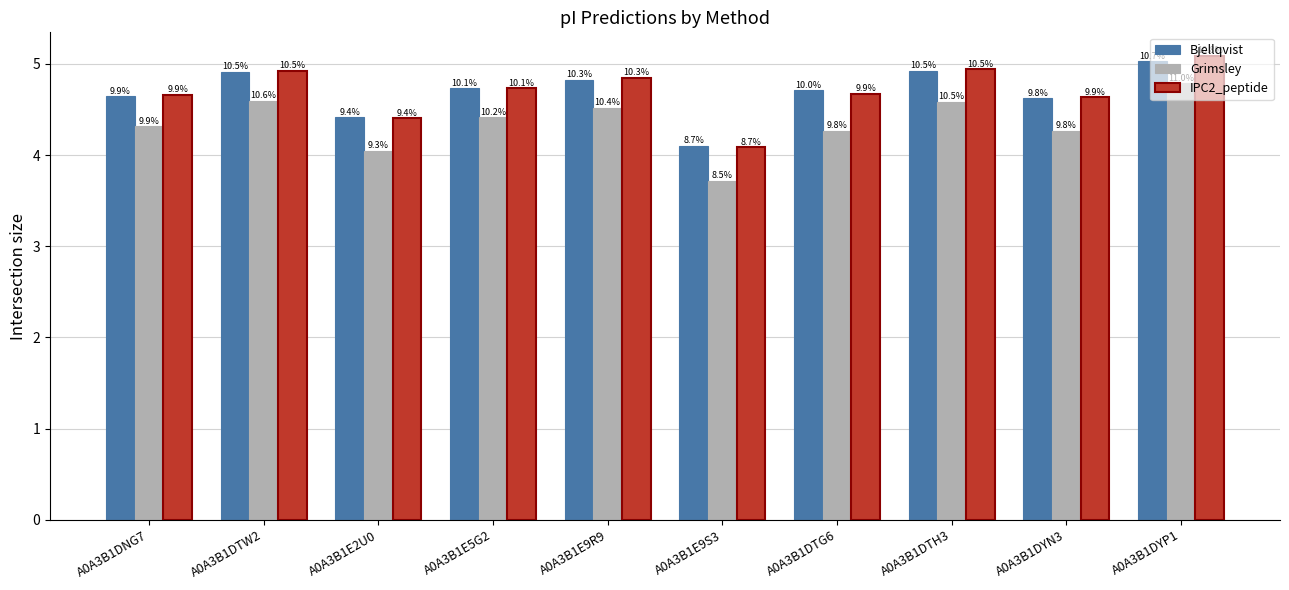

What are all the series names shown in the legend?

Bjellqvist, Grimsley, IPC2_peptide